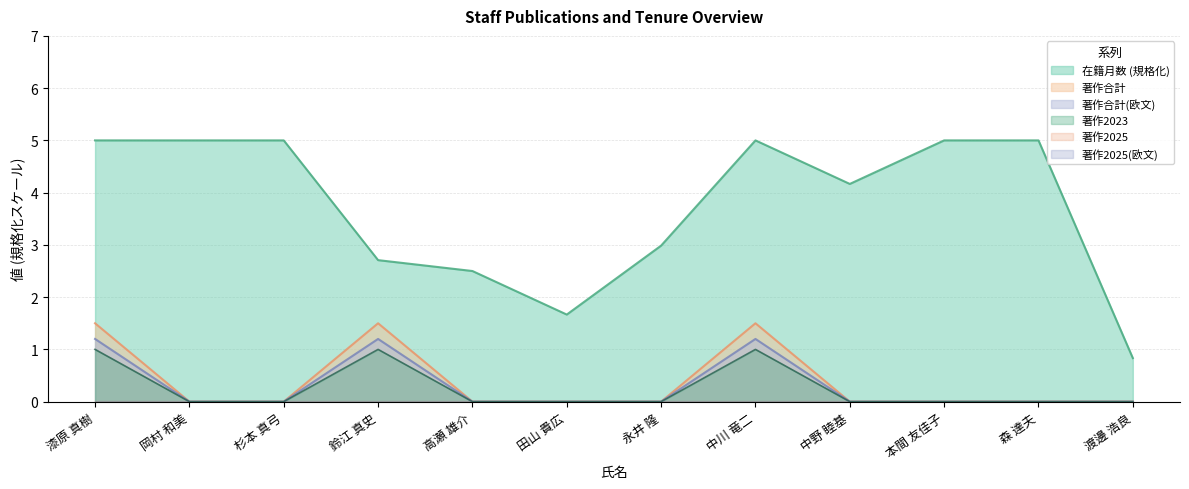

How many values in 著作合計 are above zero?

3